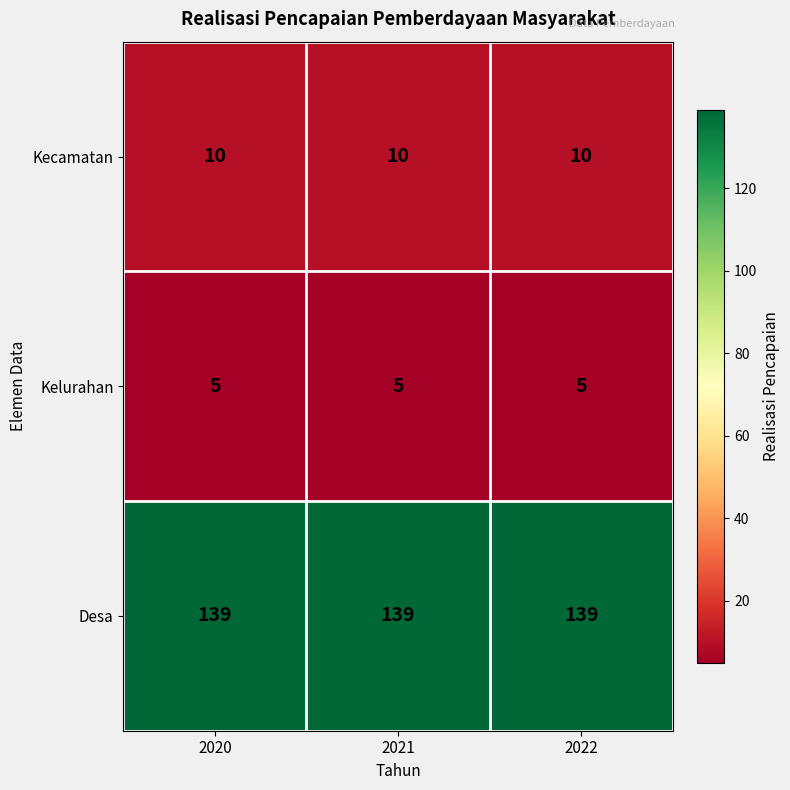

Rank the series by their maximum value, from lowest to highest.

Kelurahan, Kecamatan, Desa